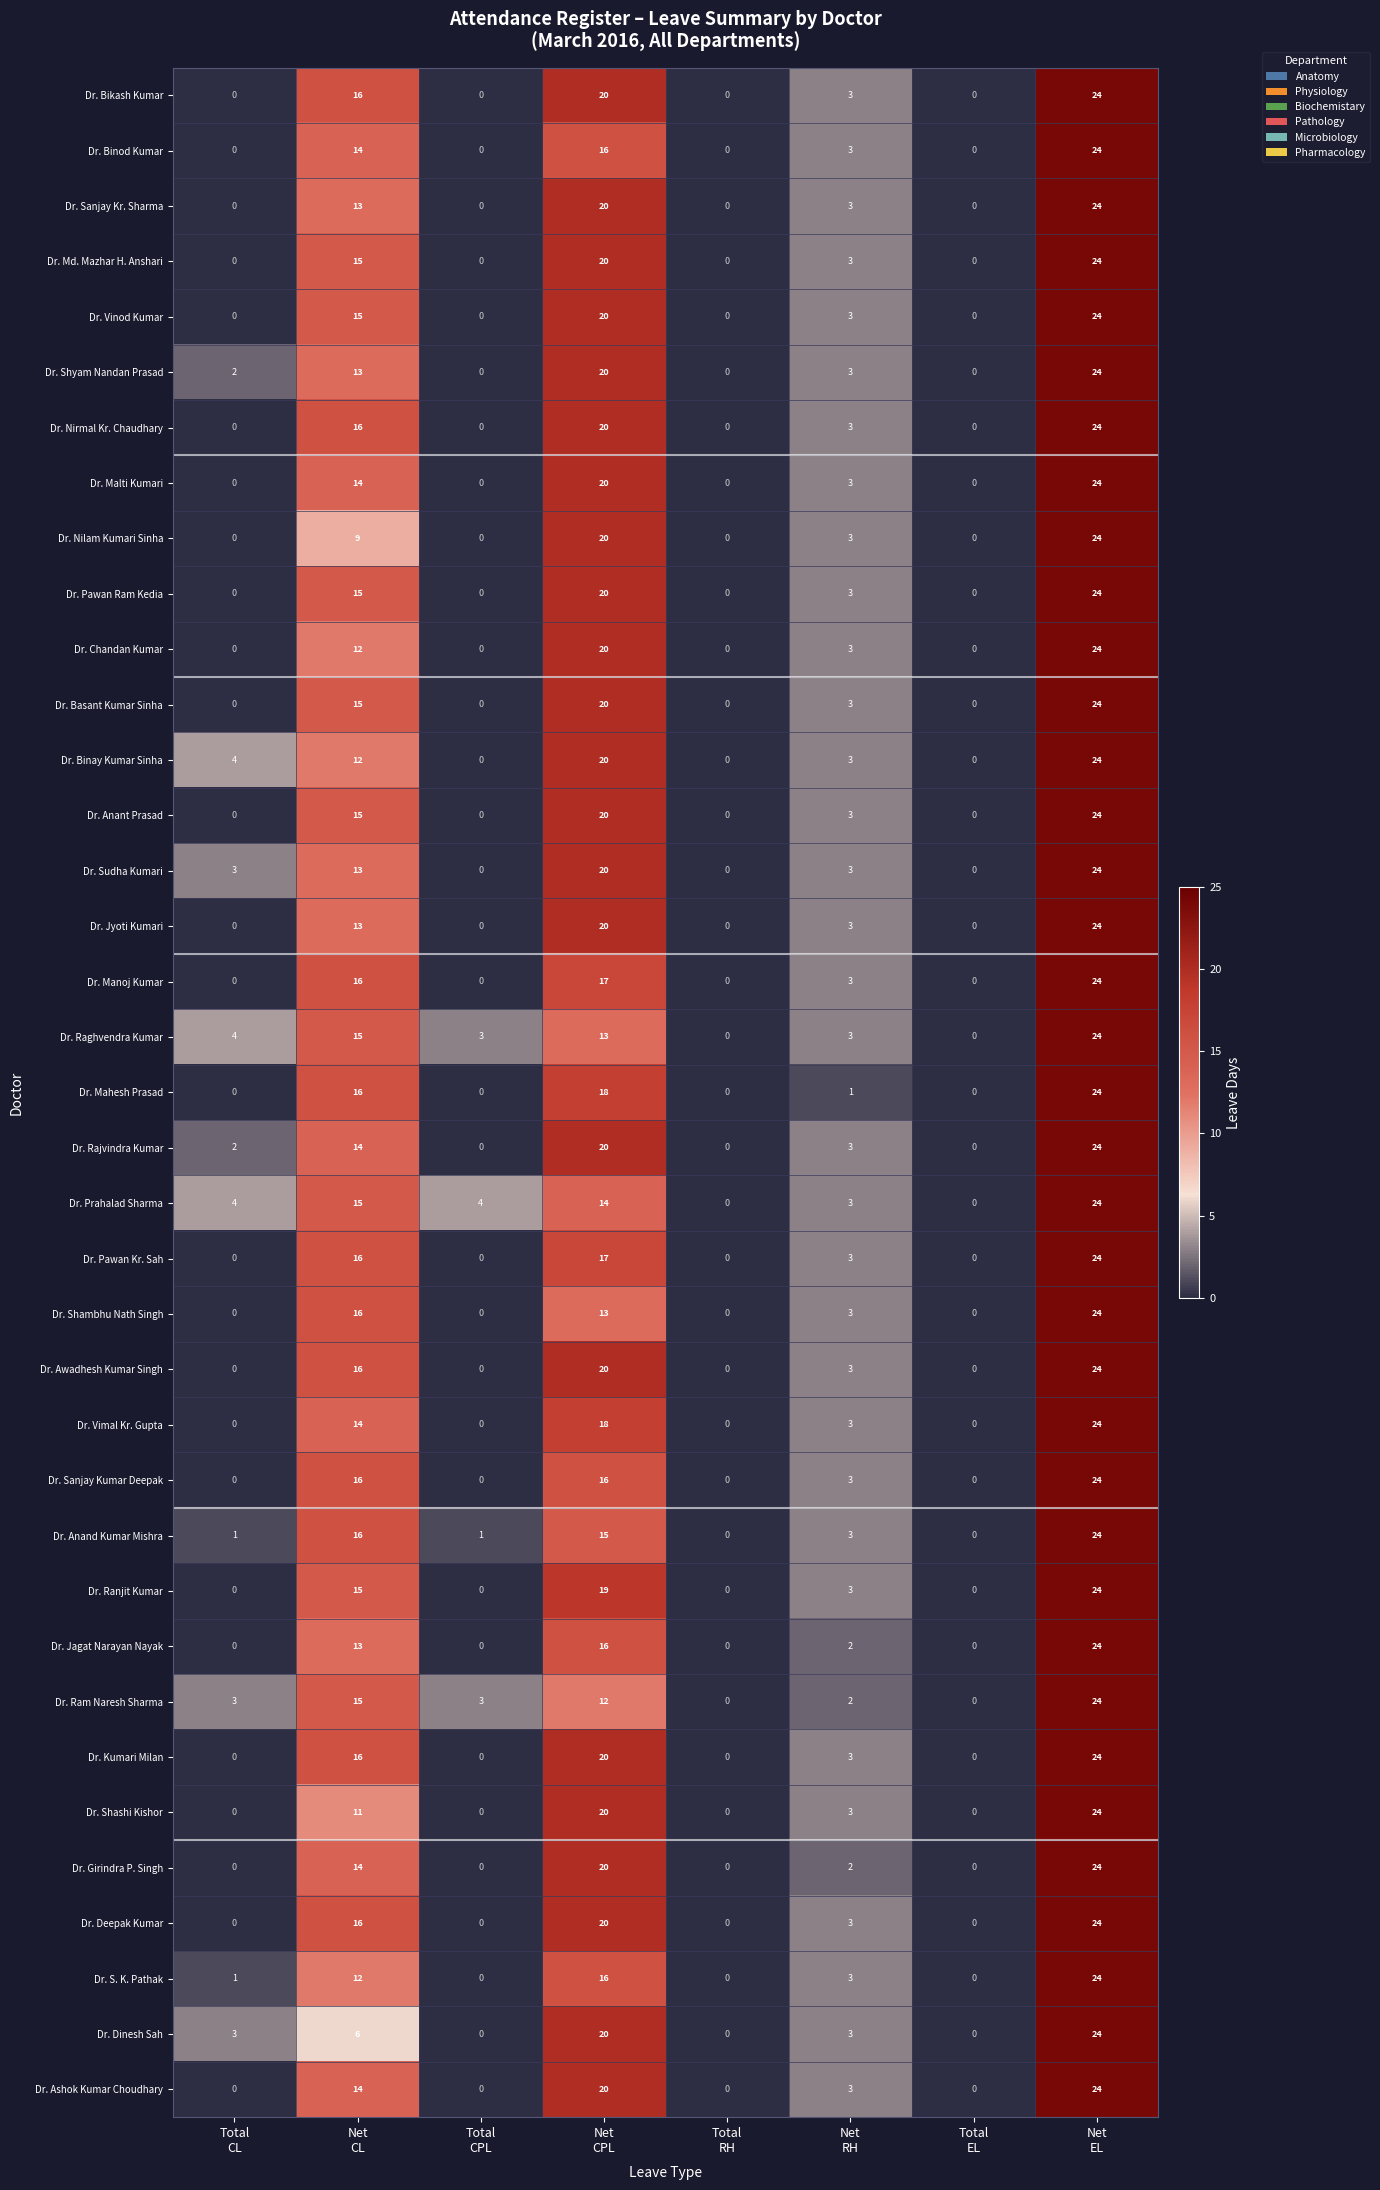

What is the maximum value for Dr. Ranjit Kumar?

24